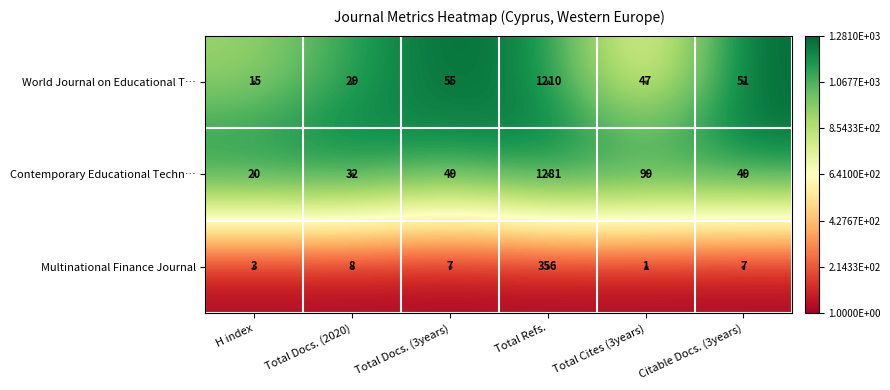

Rank the series by their maximum value, from lowest to highest.

Multinational Finance Journal, World Journal on Educational T…, Contemporary Educational Techn…